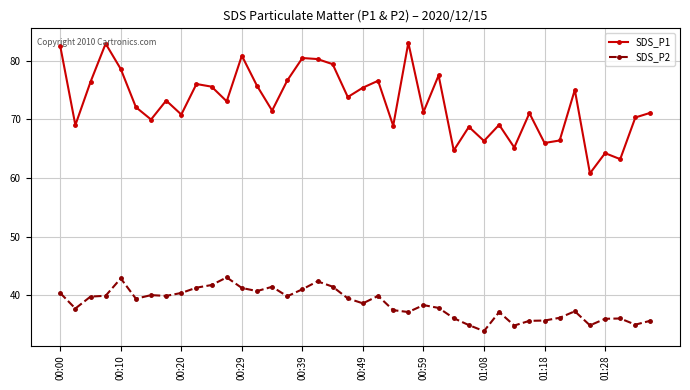

Which series has the largest range (max minus min)?

SDS_P1